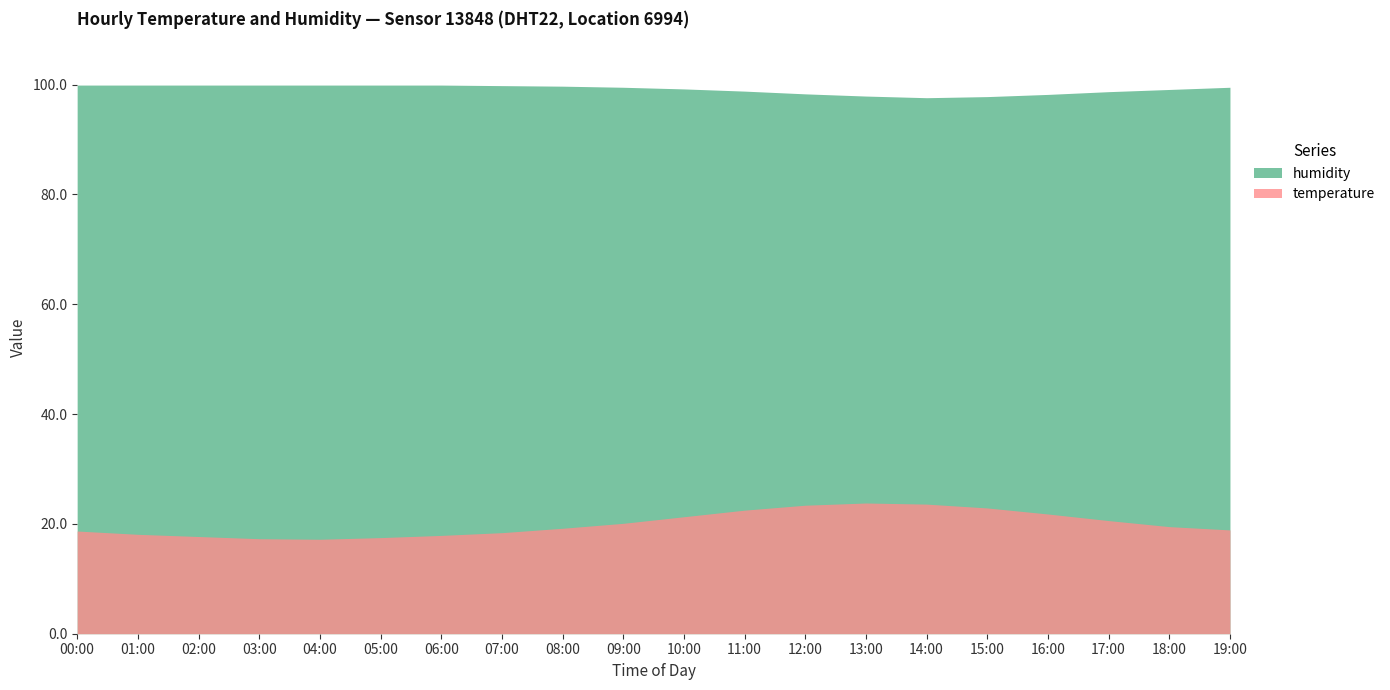

Which series has the largest range (max minus min)?

temperature